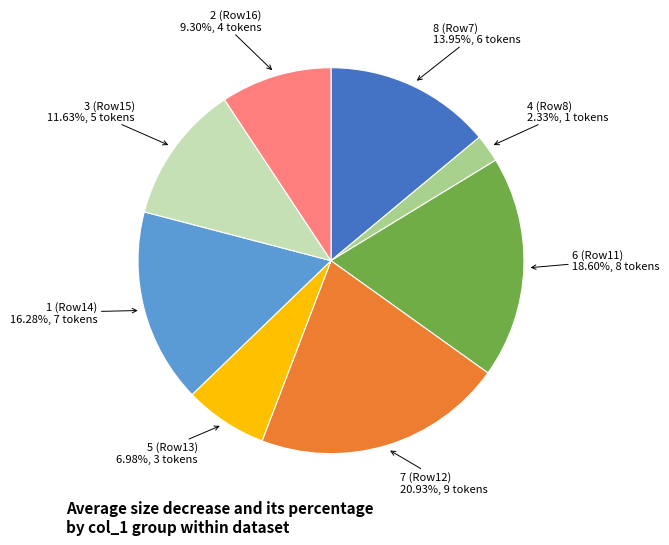

Count the number of slices in the pie.

8